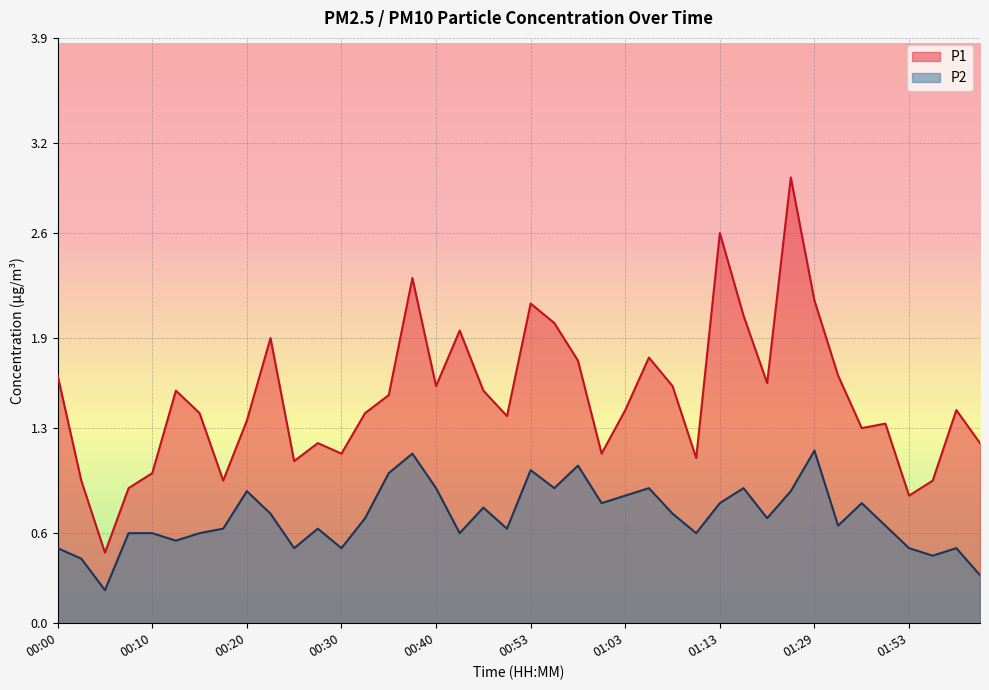

What is the average value of the P2 series?

0.7